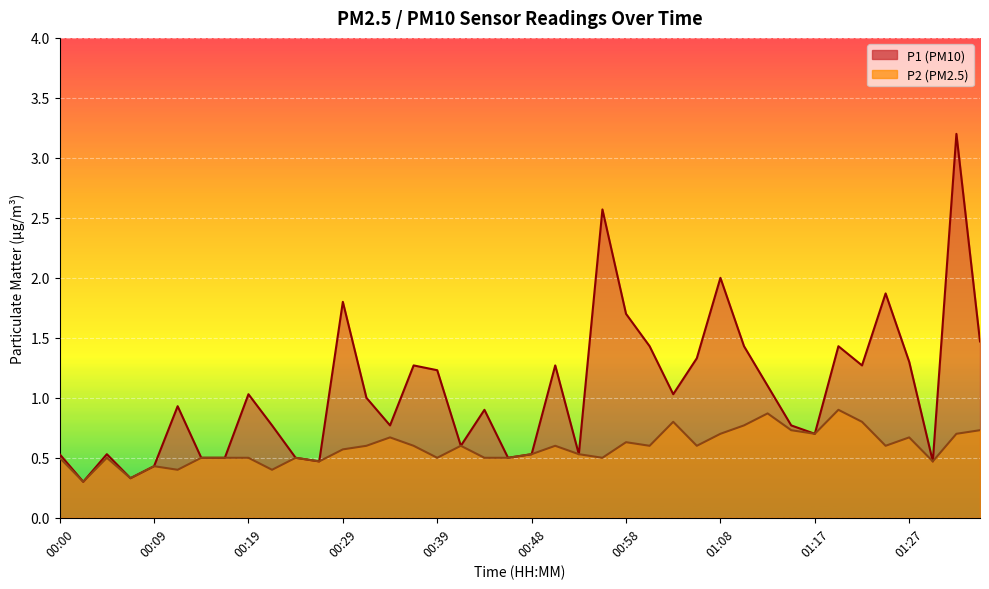

Between 00:26 and 00:53, which is larger?

00:53